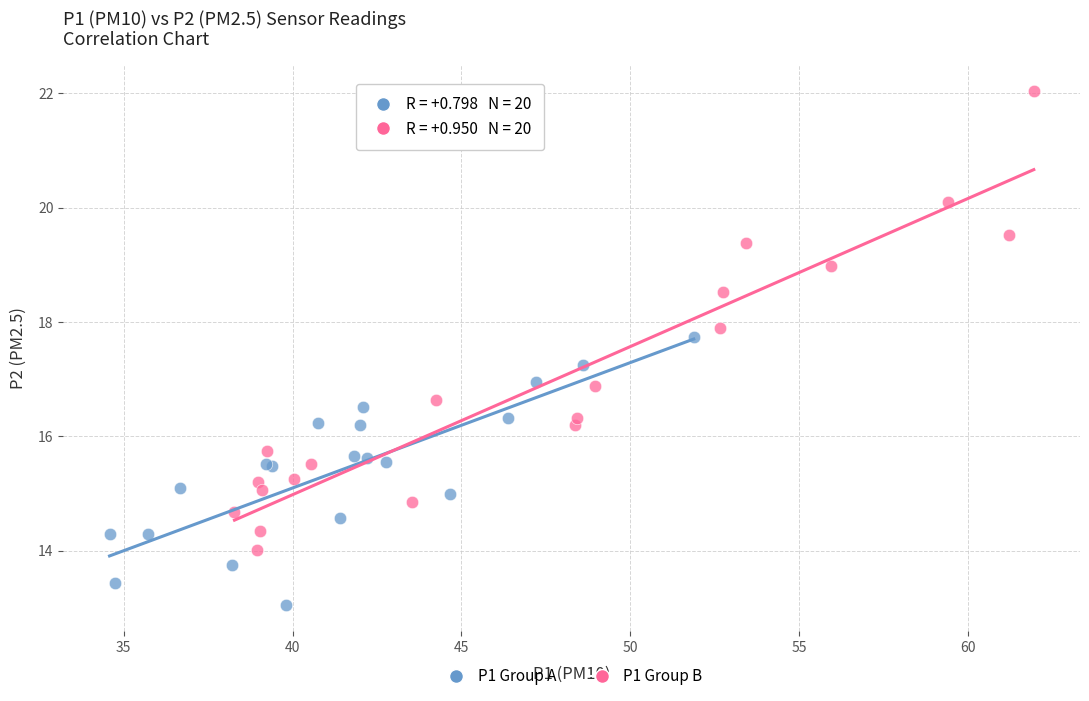

Which series contains the highest Y value?

P1 Group B